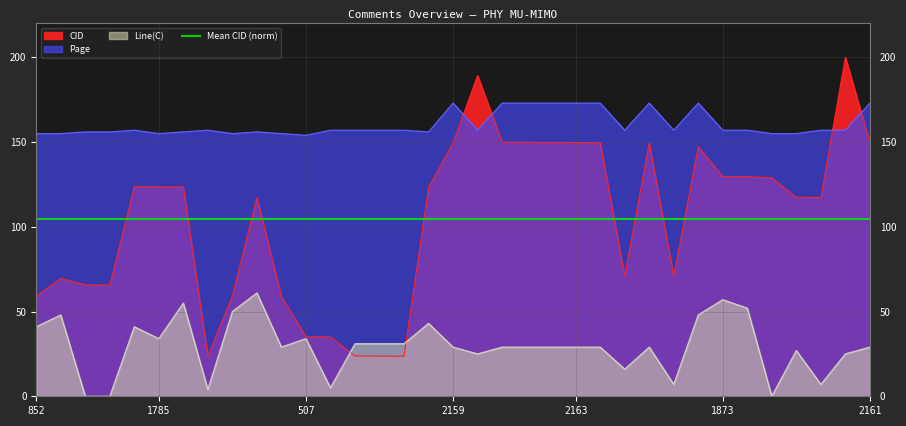

Reading left to right, extract all data points from this chart.

CID: 59.0	69.6	65.7	65.6	123.6	123.6	123.5	23.5	59.1	117.2	58.9	35.1	35.0	23.7	23.7	23.6	123.1	149.5	189.3	149.9	149.9	149.8	149.7	149.7	70.8	149.5	70.9	147.2	129.7	129.6	128.9	117.4	117.3	200.0	149.6
Page: 155.0	155.0	156.0	156.0	157.0	155.0	156.0	157.0	155.0	156.0	155.0	154.0	157.0	157.0	157.0	157.0	156.0	173.0	157.0	173.0	173.0	173.0	173.0	173.0	157.0	173.0	157.0	173.0	157.0	157.0	155.0	155.0	157.0	157.0	173.0
Line(C): 41.0	48.0	0.0	0.0	41.0	34.0	55.0	4.0	50.0	61.0	29.0	34.0	5.0	31.0	31.0	31.0	43.0	29.0	25.0	29.0	29.0	29.0	29.0	29.0	16.0	29.0	7.0	48.0	57.0	52.0	0.0	27.0	7.0	25.0	29.0